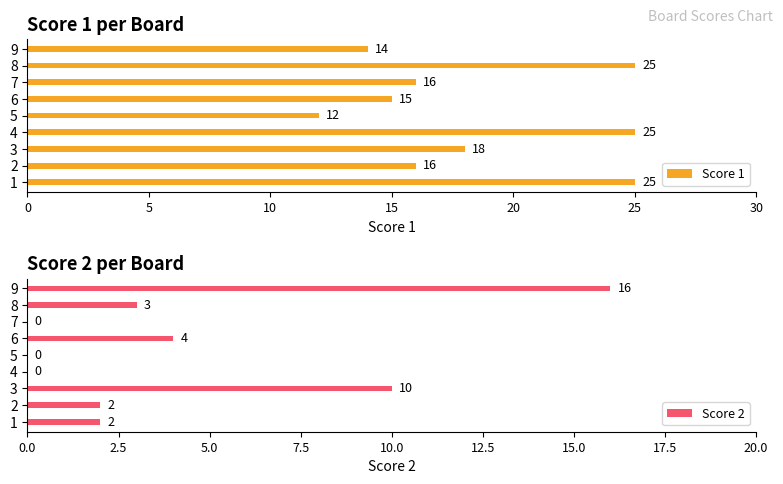

Count the number of data series in this chart.

2